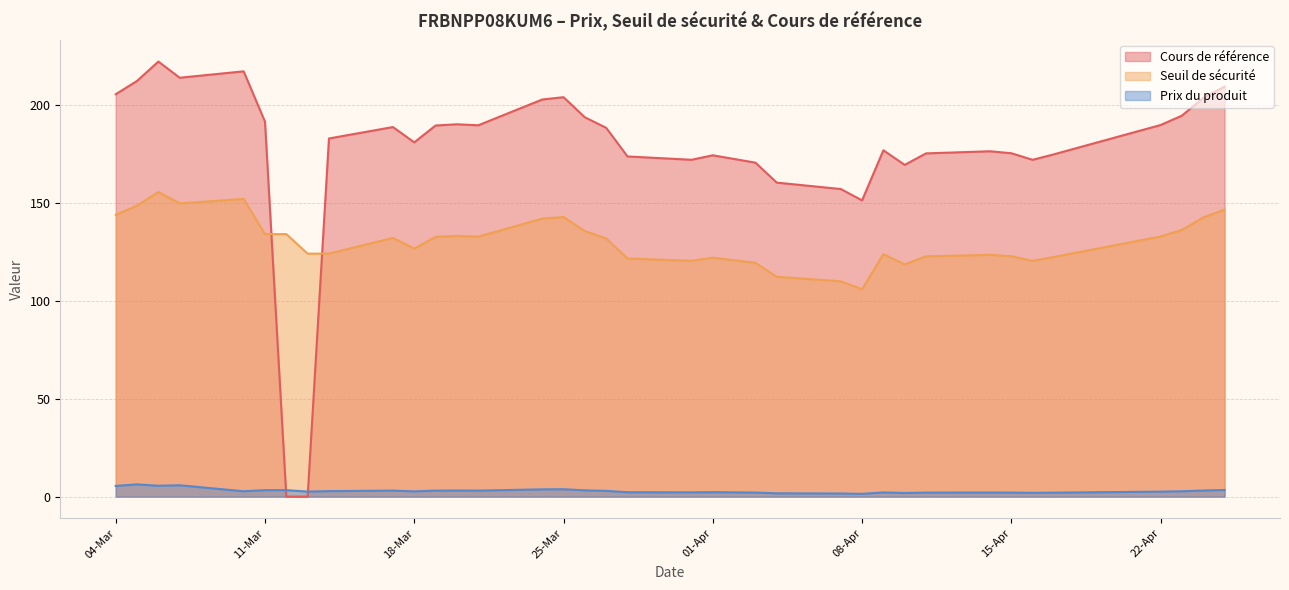

What is the difference between the maximum and minimum values in the Seuil de sécurité series?

49.7